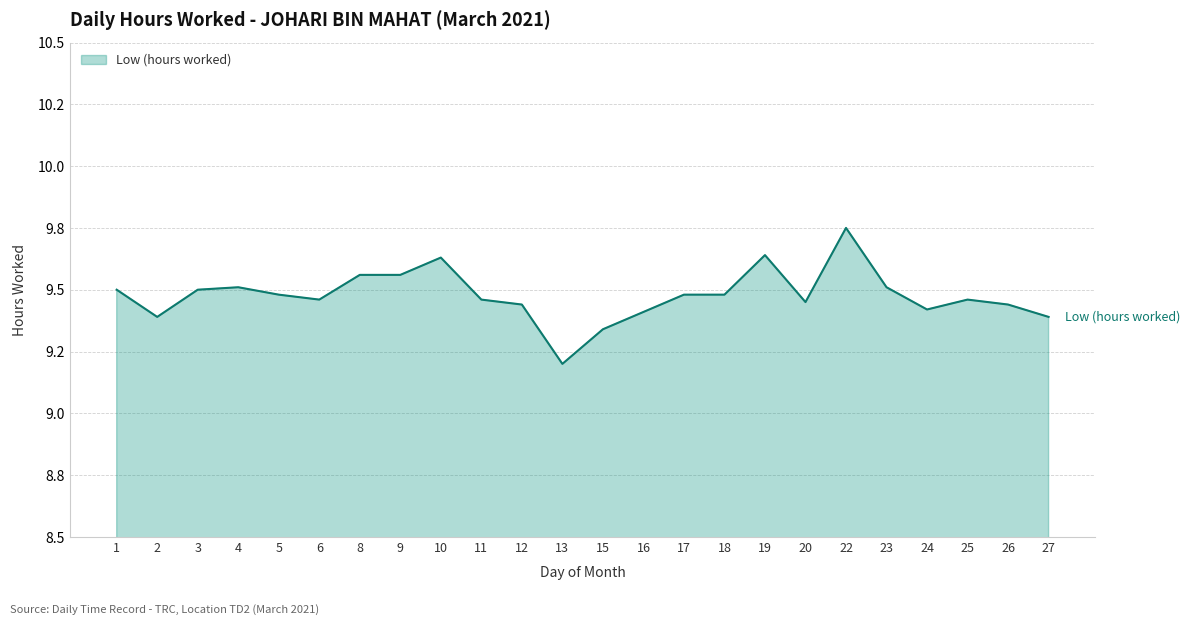

Does the chart have visible grid lines?

Yes